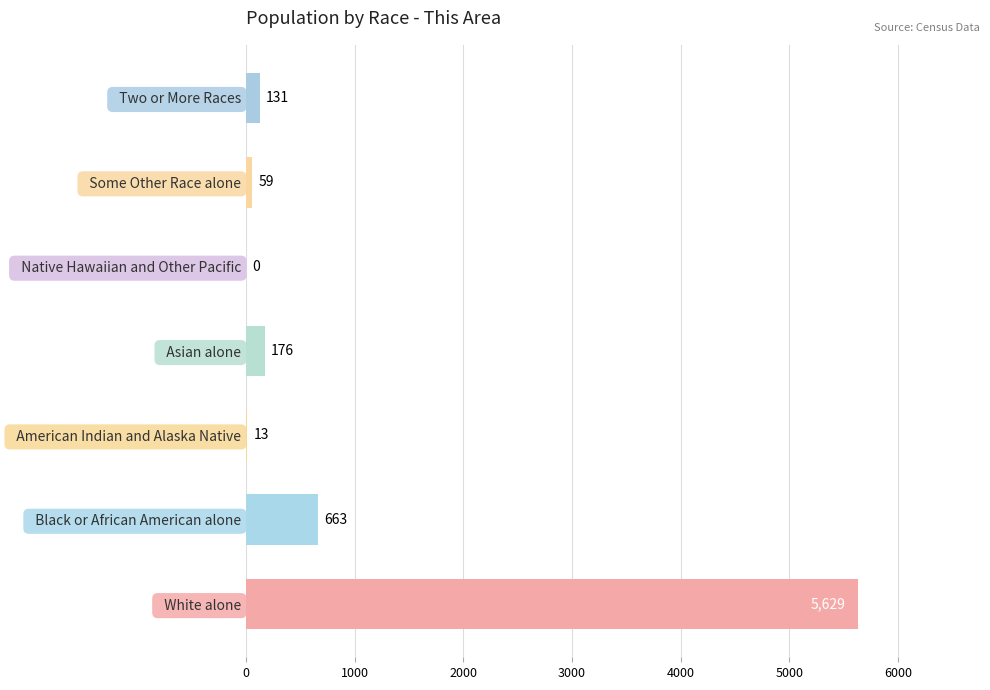

At which label is the value closest to 2814?

  Black or African American alone